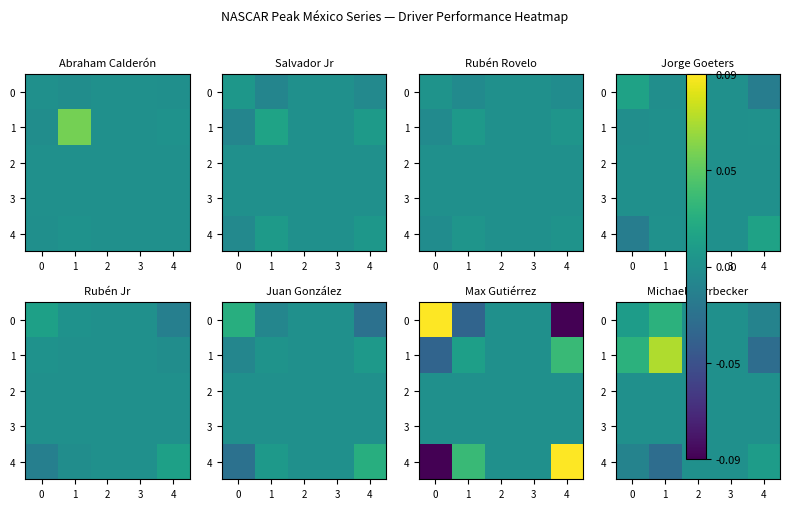

Which series changed the most between 1 and 4?

1